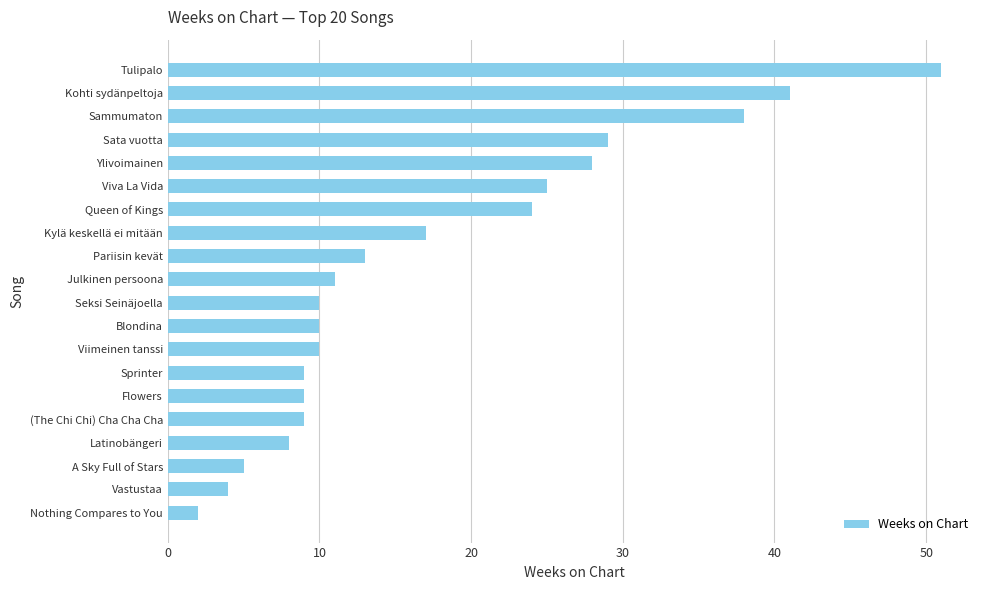

Reading bottom to top, transcribe all the data shown in this chart.

2	4	5	8	9	9	9	10	10	10	11	13	17	24	25	28	29	38	41	51